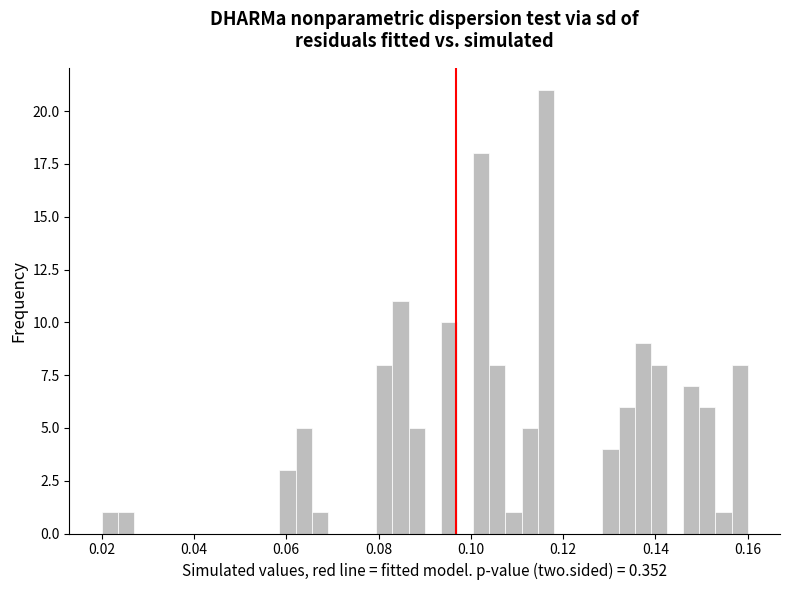

Read against the x-axis, roughly where is the centre of the tallest bar?

0.116